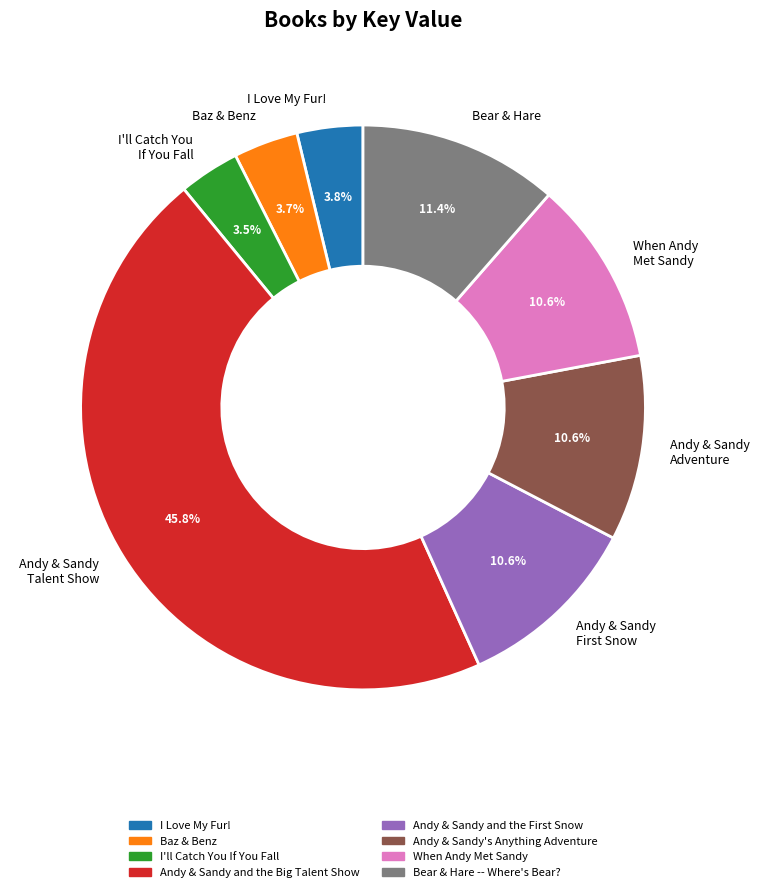

How many segments does this pie chart have?

8